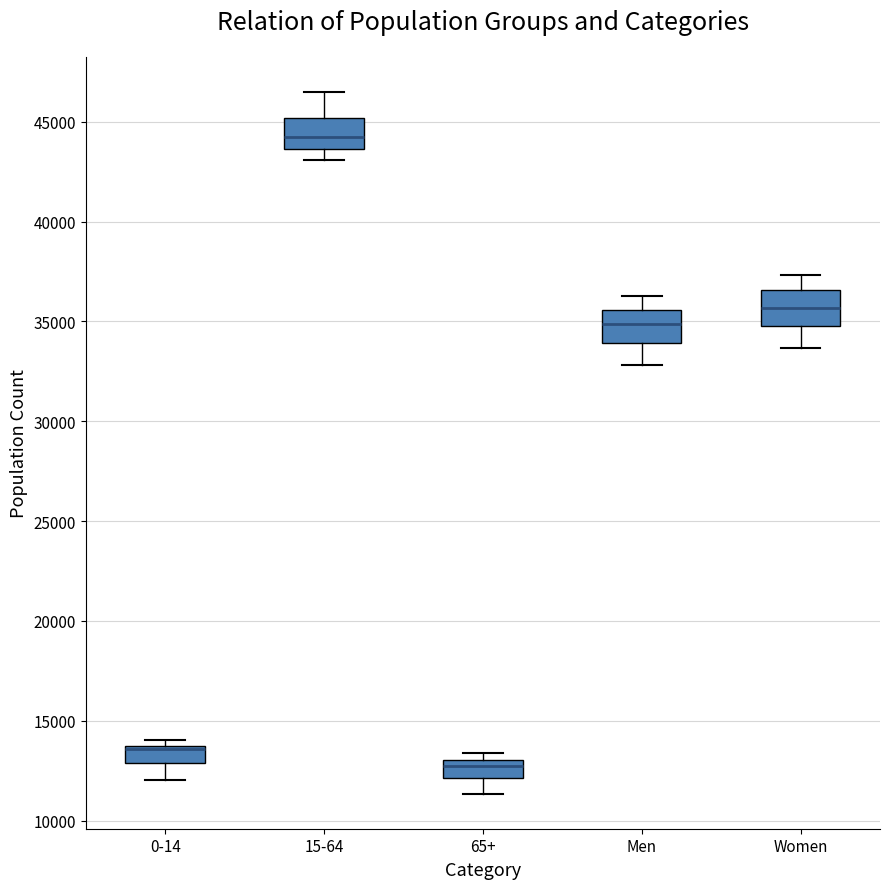

Reading left to right, read every box against the y-axis: the position of its median line, the range the box covers, and the ends of its whiskers. The values are not printed on the chart, so give them approximately, as read against the axis.

0-14: median 13500, box 13000 to 14000, whiskers 12000 to 14000 (just above the box's upper edge)
15-64: median 44000, box 43500 to 45000, whiskers 43000 to 46500
65+: median 12500, box 12000 to 13000, whiskers 11500 to 13500
Men: median 35000, box 34000 to 35500, whiskers 33000 to 36500
Women: median 35500, box 35000 to 36500, whiskers 33500 to 37500